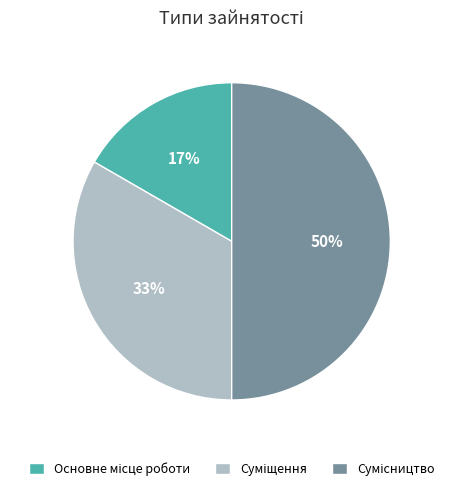

To the nearest percent, what is the average slice percentage?

33%